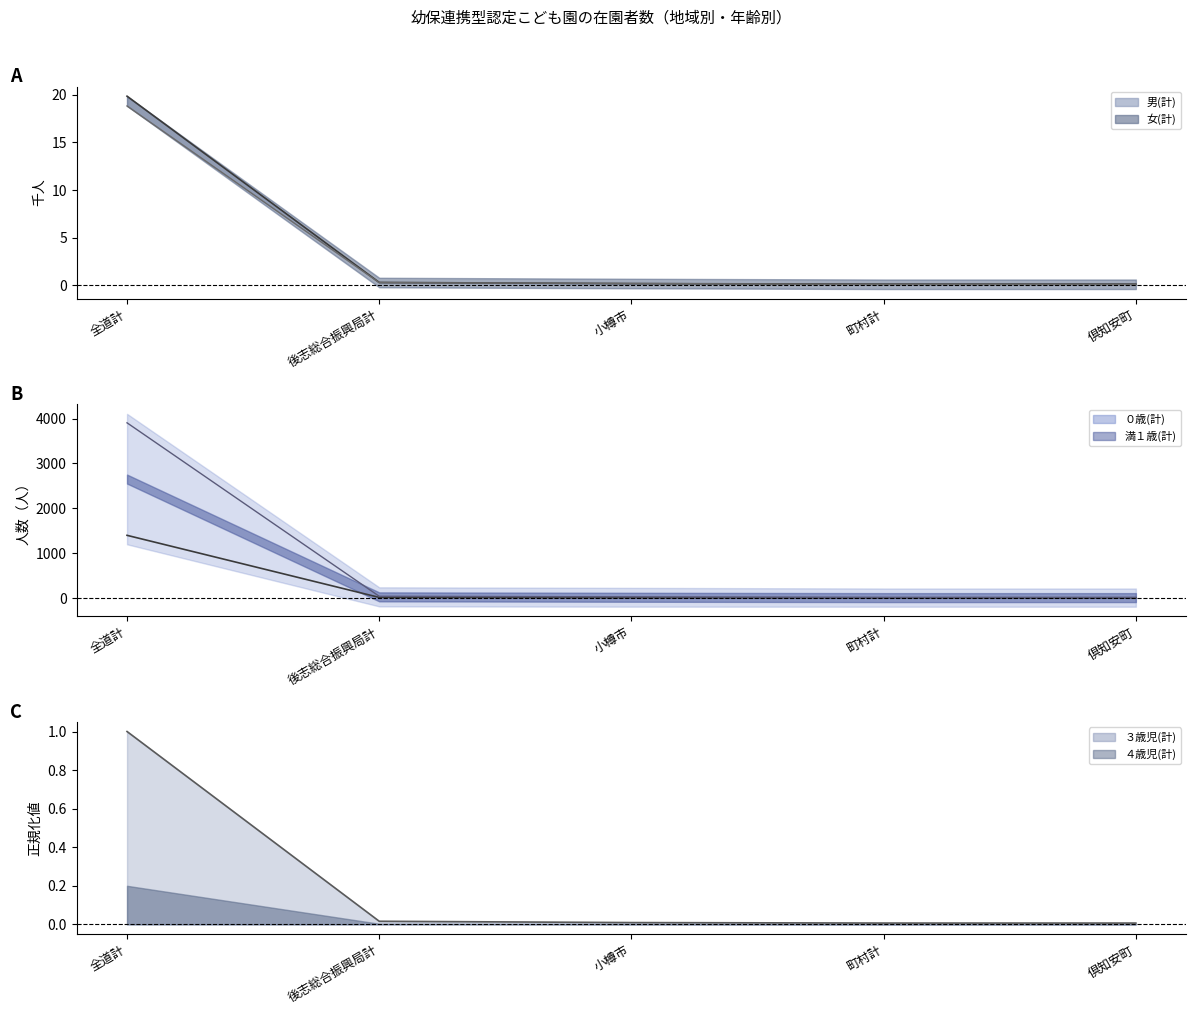

At which label does ０歳(計)_line reach its peak?

全道計